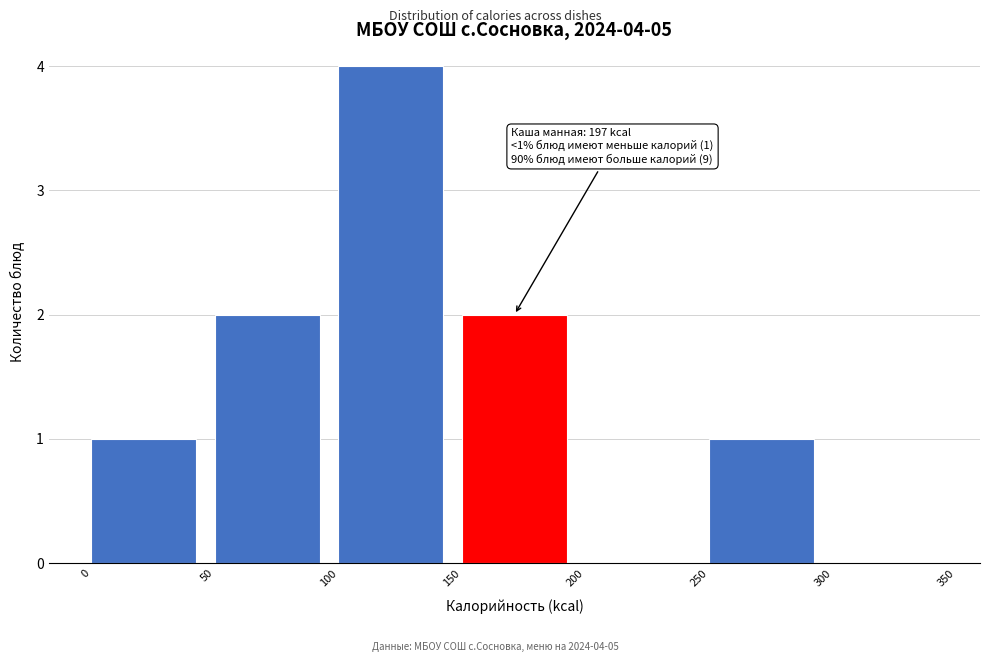

Over which range of the x-axis is the bar tallest?

100 to 150